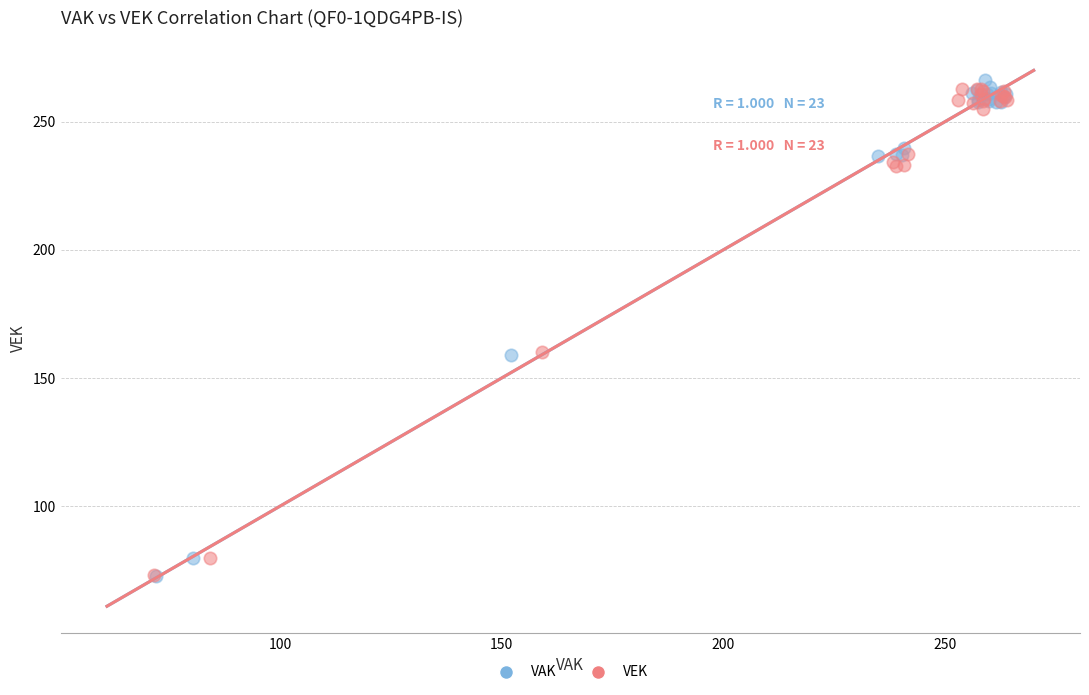

What are all the series names shown in the legend?

VAK, VEK